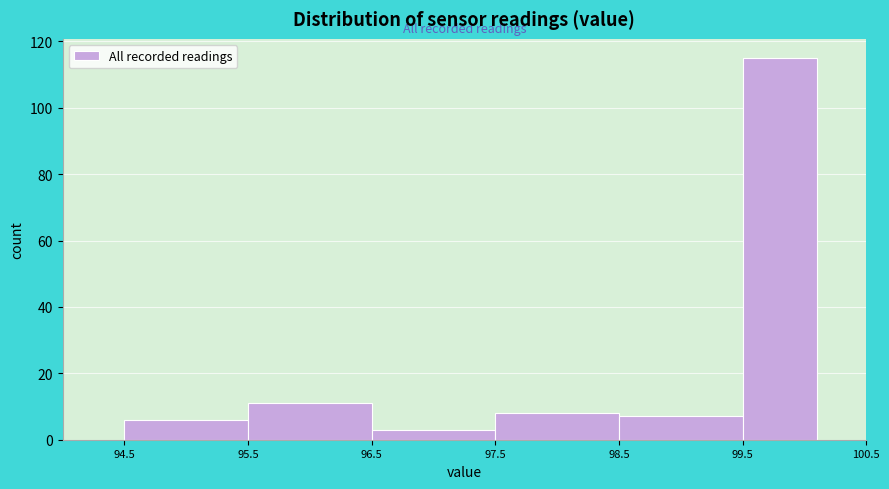

Reading left to right, list every bar in this chart as the range it spans on the x-axis followed by its height. The values are not printed on the chart, so give them approximately, as read against the axis.

94.5 to 95.5: 6
95.5 to 96.5: 12
96.5 to 97.5: 4
97.5 to 98.5: 8
98.5 to 99.5: 8
99.5 to 100.1: 116